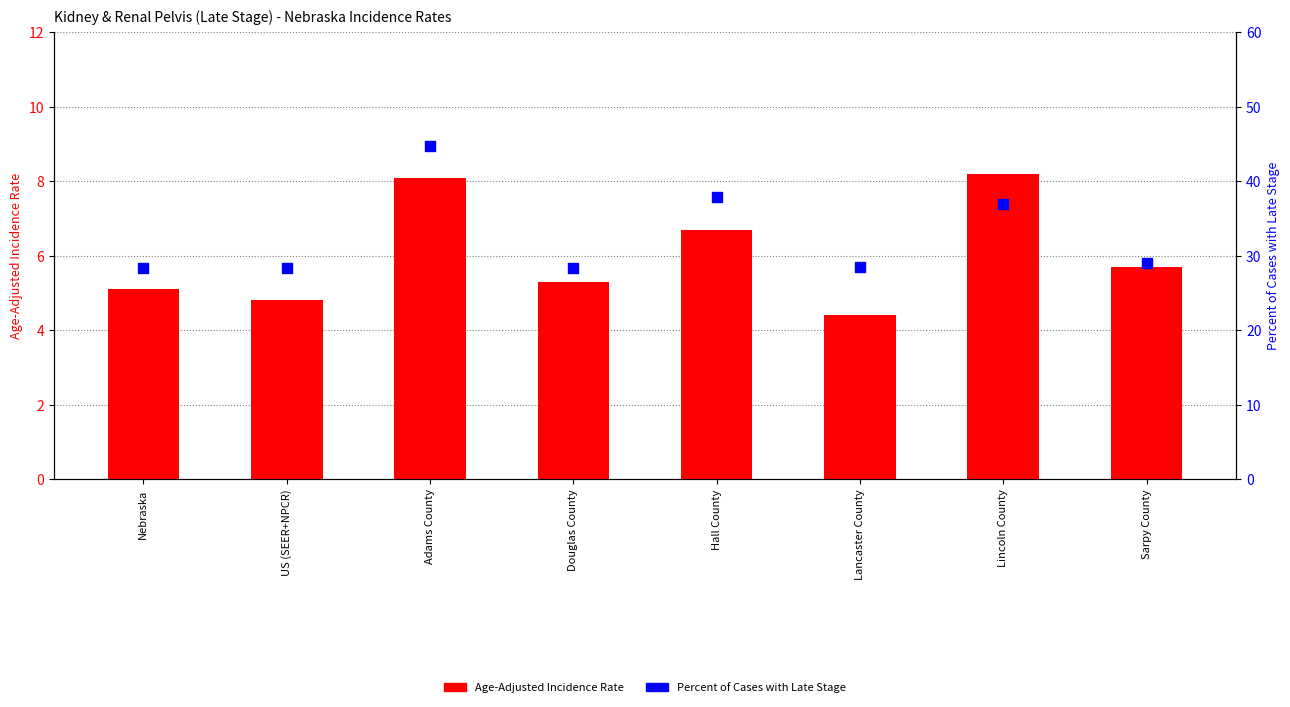

What are all the series names shown in the legend?

Age-Adjusted Incidence Rate, Percent of Cases with Late Stage